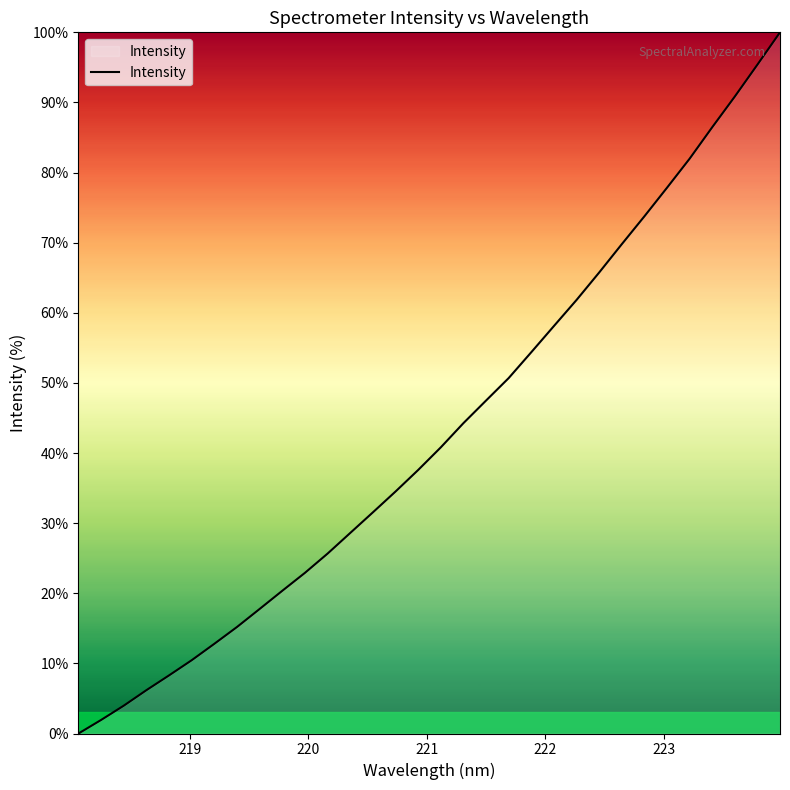

True or false: there are more than 2 points higher than both neighbors.

False